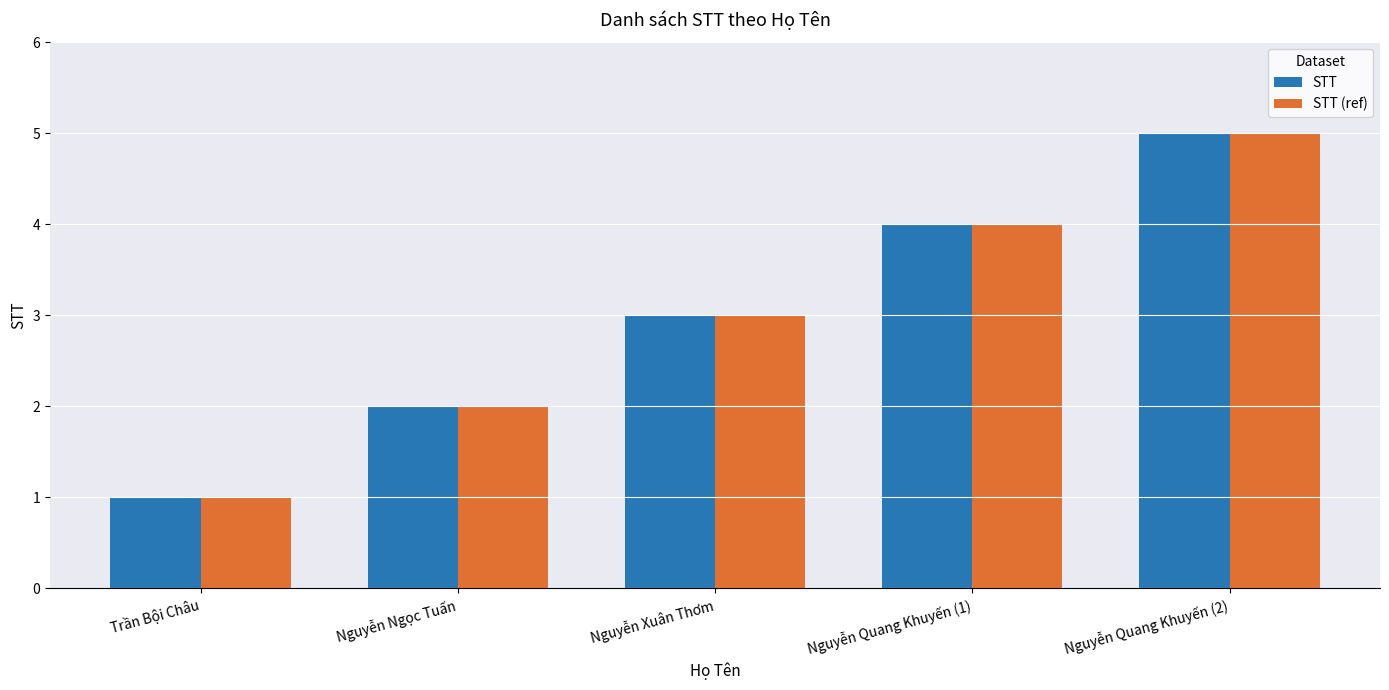

Rank the categories by STT value from highest to lowest.

Nguyễn Quang Khuyến (2), Nguyễn Quang Khuyến (1), Nguyễn Xuân Thơm, Nguyễn Ngọc Tuấn, Trần Bội Châu